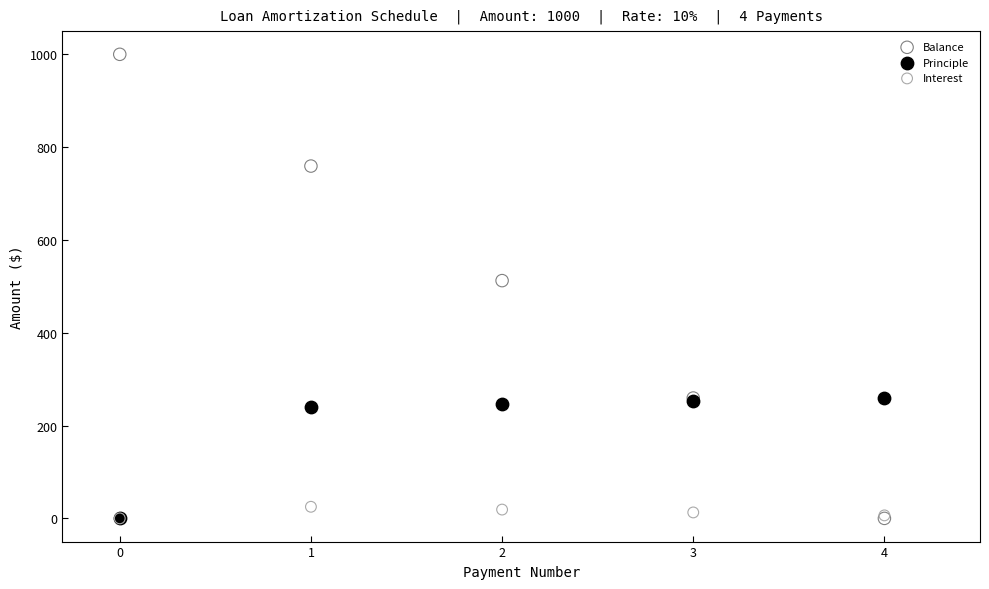

Across all series, what Y value is closest to 500?

512.3